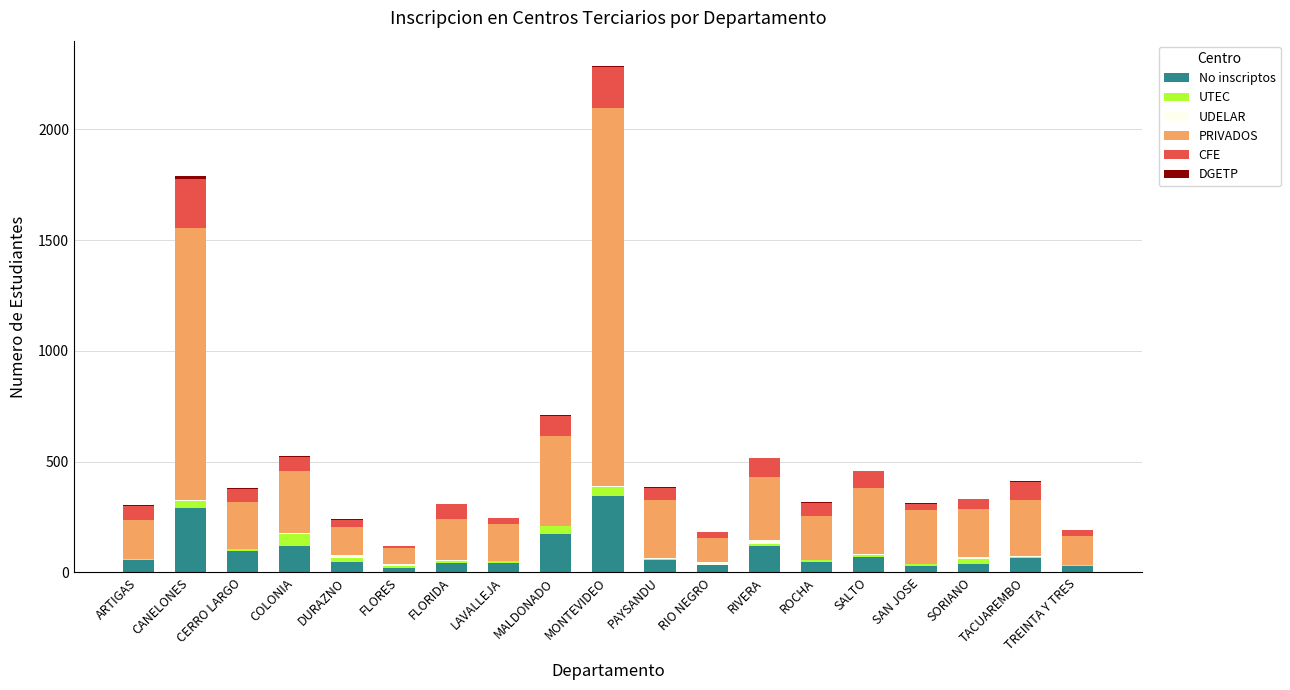

What is the maximum value for No inscriptos?

344